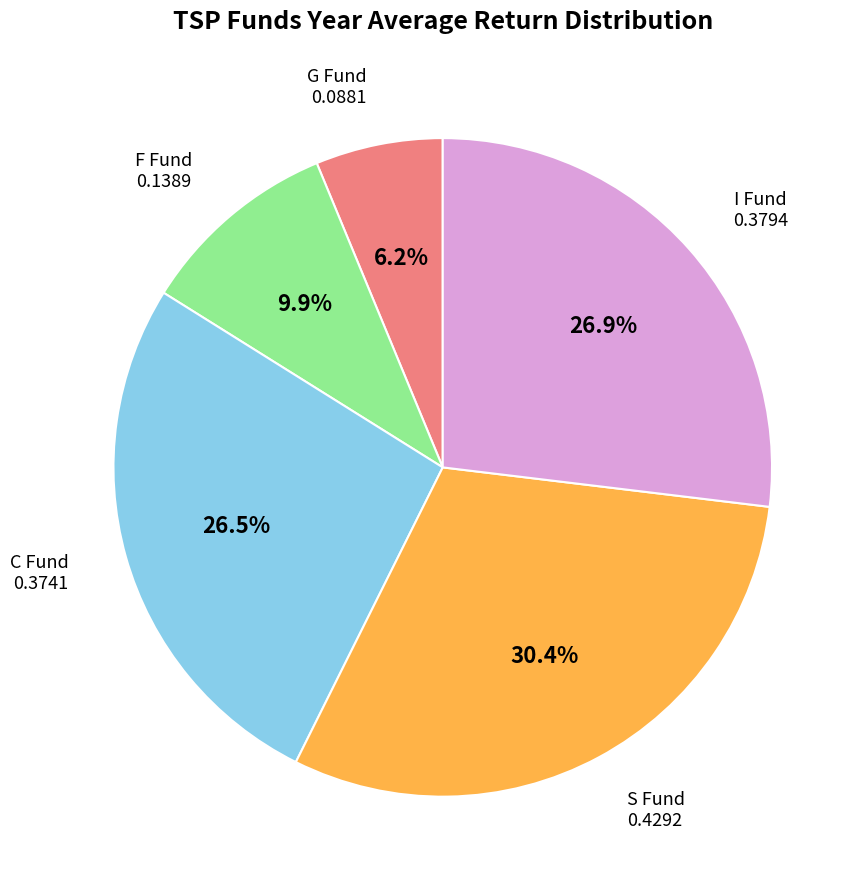

Does any single category account for the majority?

No